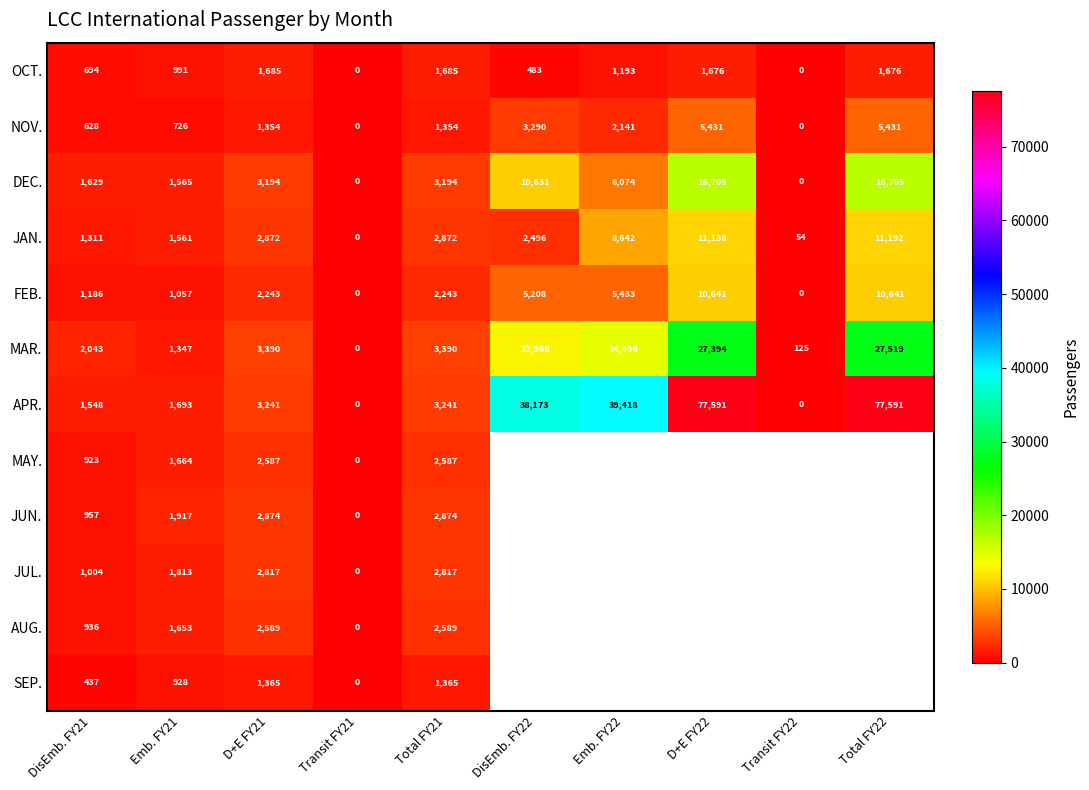

The FEB. series shows 0 at Transit FY22. True or false?

True